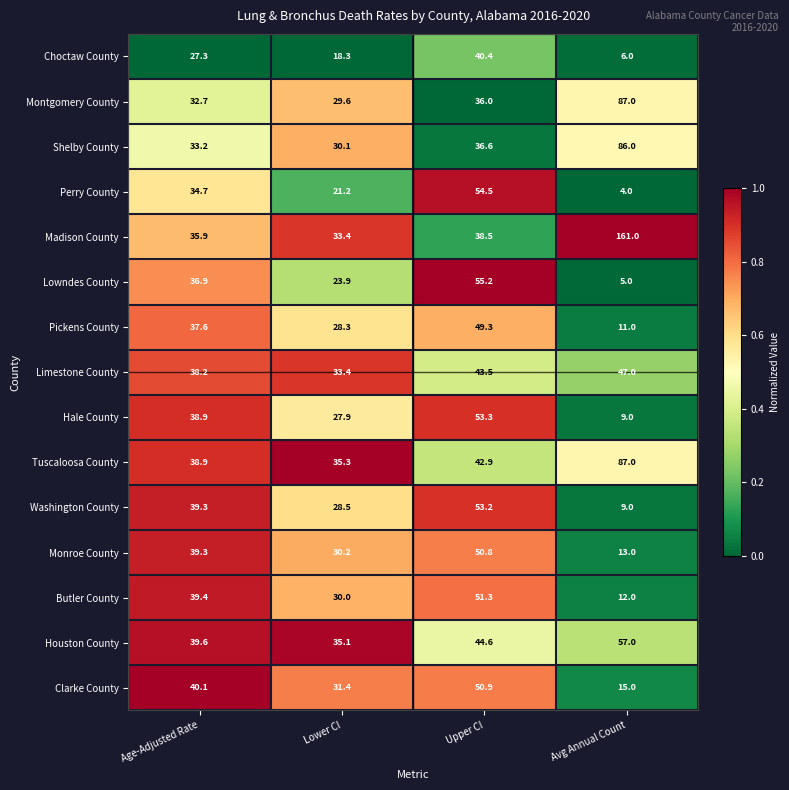

What is the total value across all series at Avg Annual Count?

609.0